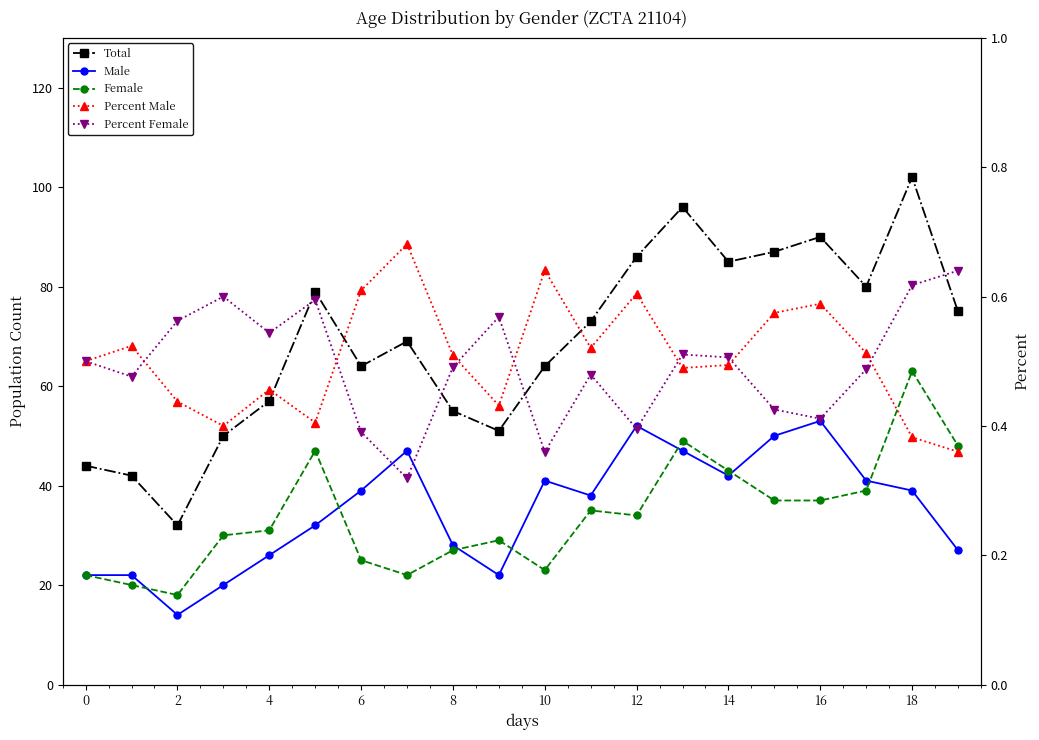

What is the total value across all series at 16?

111.0